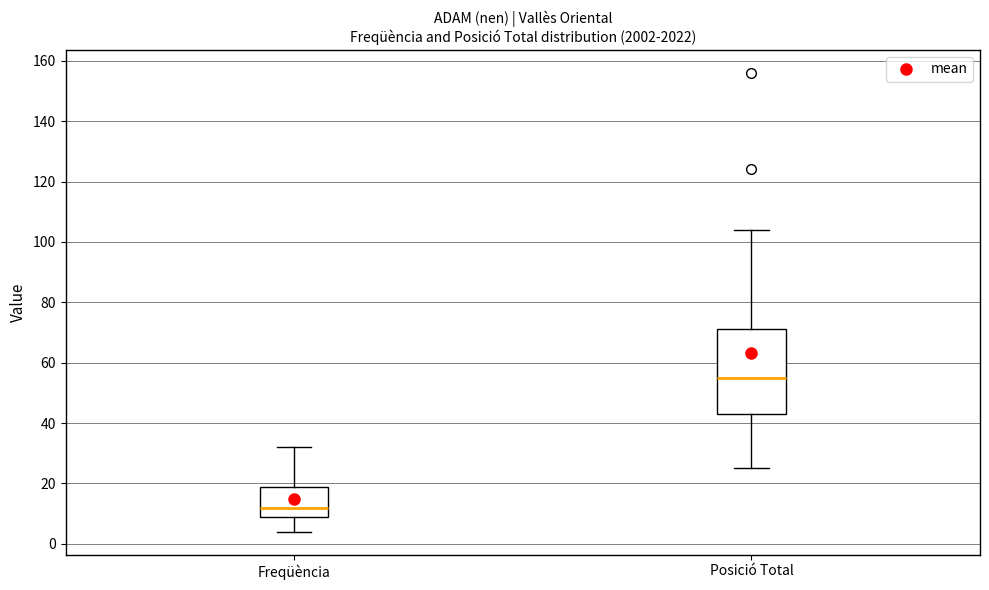

Reading left to right, transcribe this box plot: for each box, give where its median line is, the range the box spans, and where its two whiskers end, as read against the y-axis. The values are not printed on the chart, so give them approximately, as read against the axis.

Freqüència: median 12, box 10 to 20, whiskers 4 to 32
Posició Total: median 56, box 44 to 72, whiskers 26 to 104